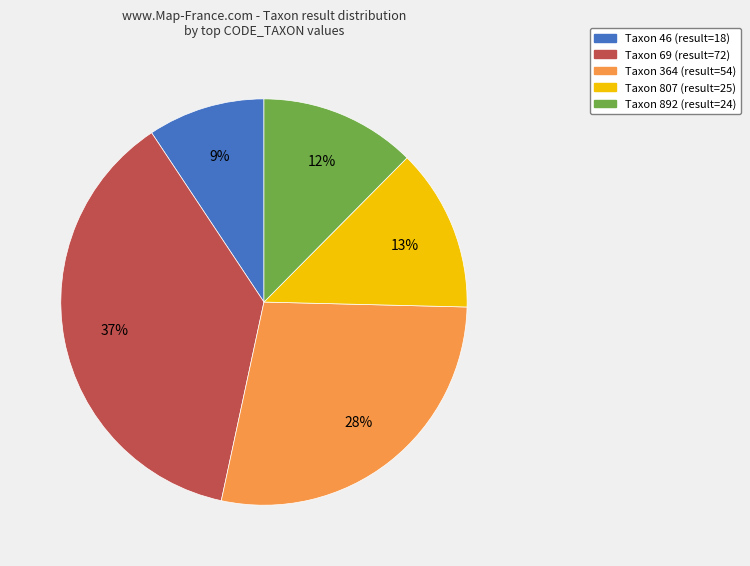

To the nearest percent, what is the average slice percentage?

20%